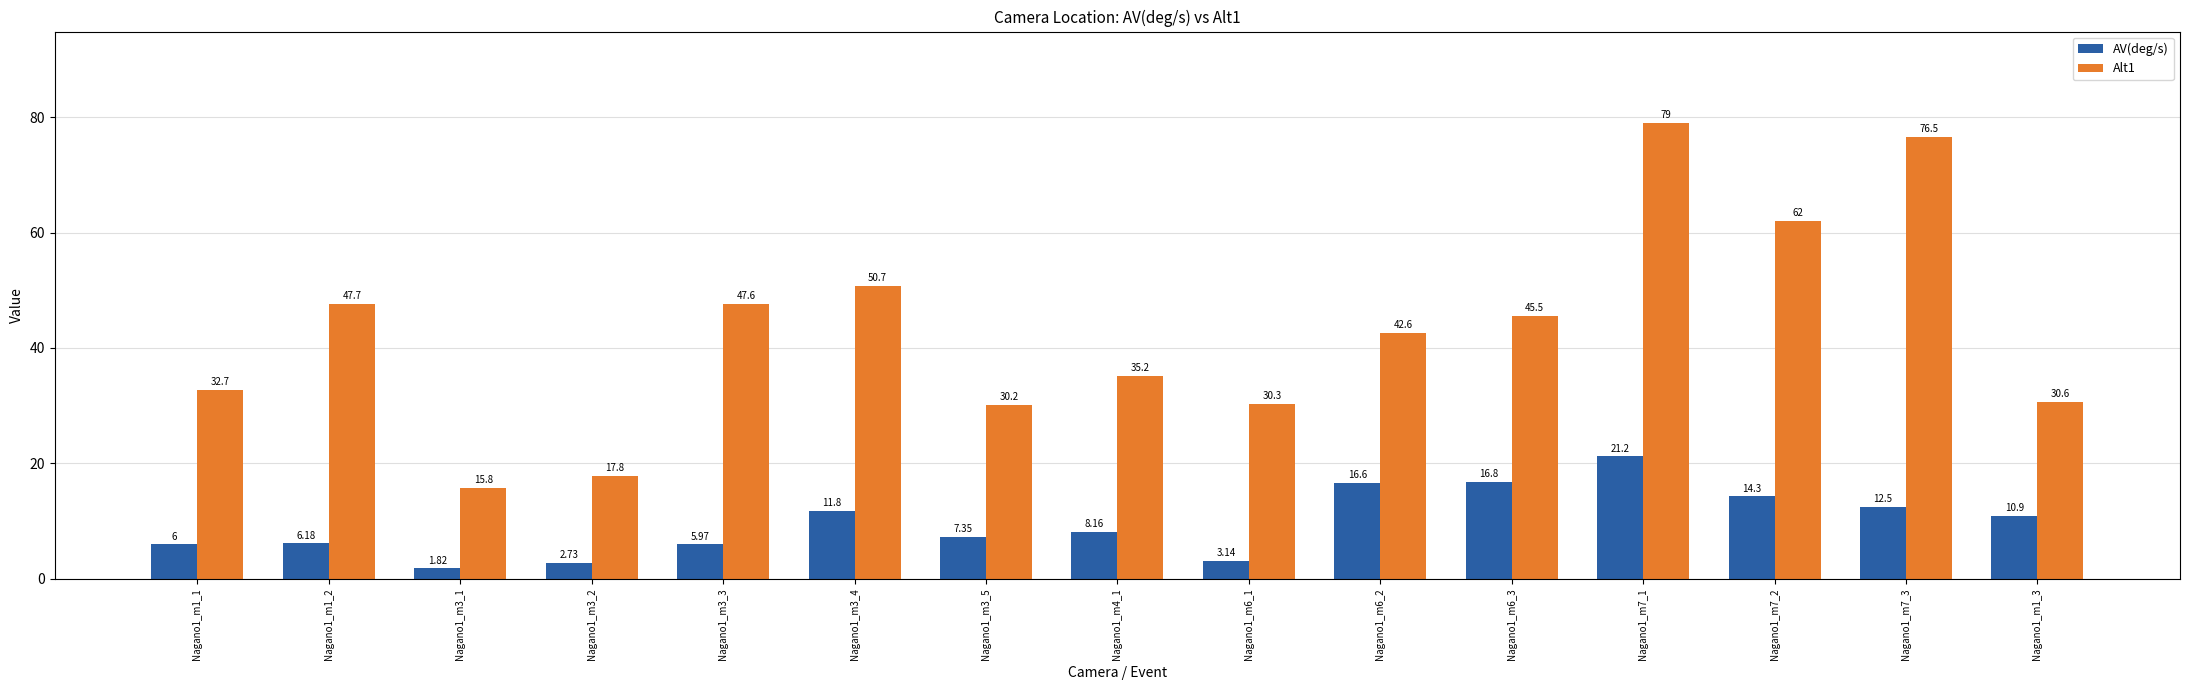

What is the difference between the maximum and second lowest values in the AV(deg/s) series?

18.5